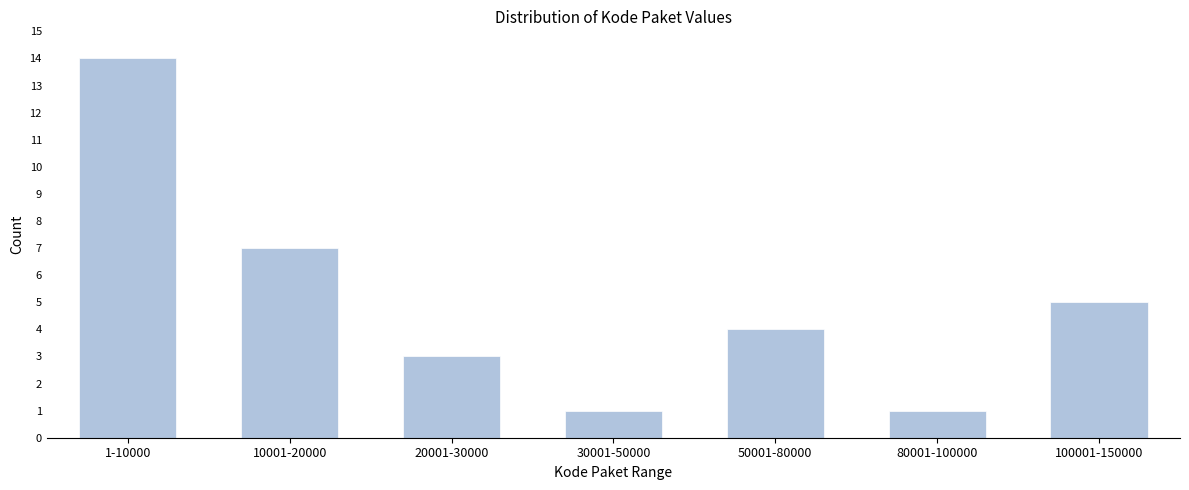

Reading left to right, extract all data points from this chart.

14	7	3	1	4	1	5